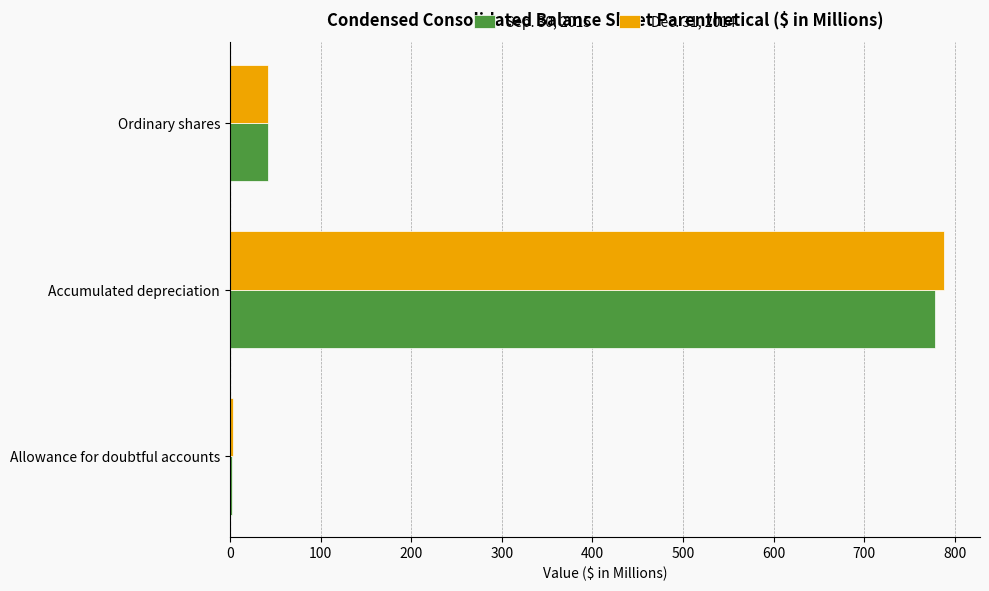

At which category is the sum across all series the highest?

Accumulated depreciation